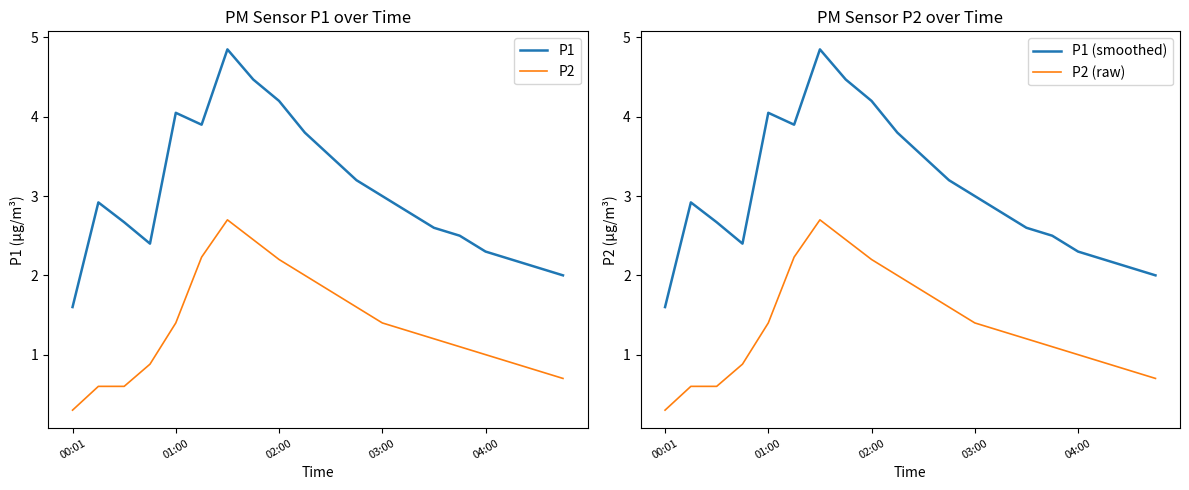

Which category has the highest value across all series?

6